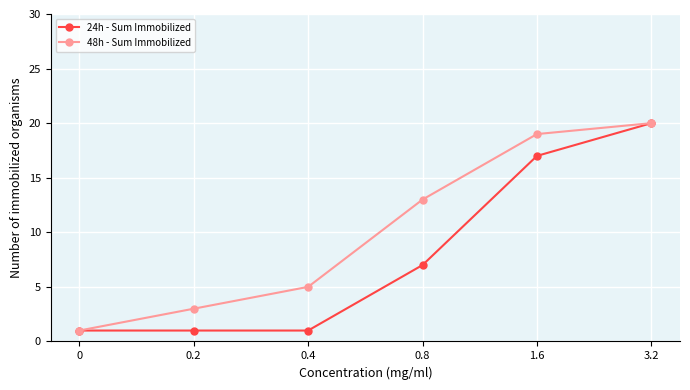

What is the total value across all series at 0.8?

20